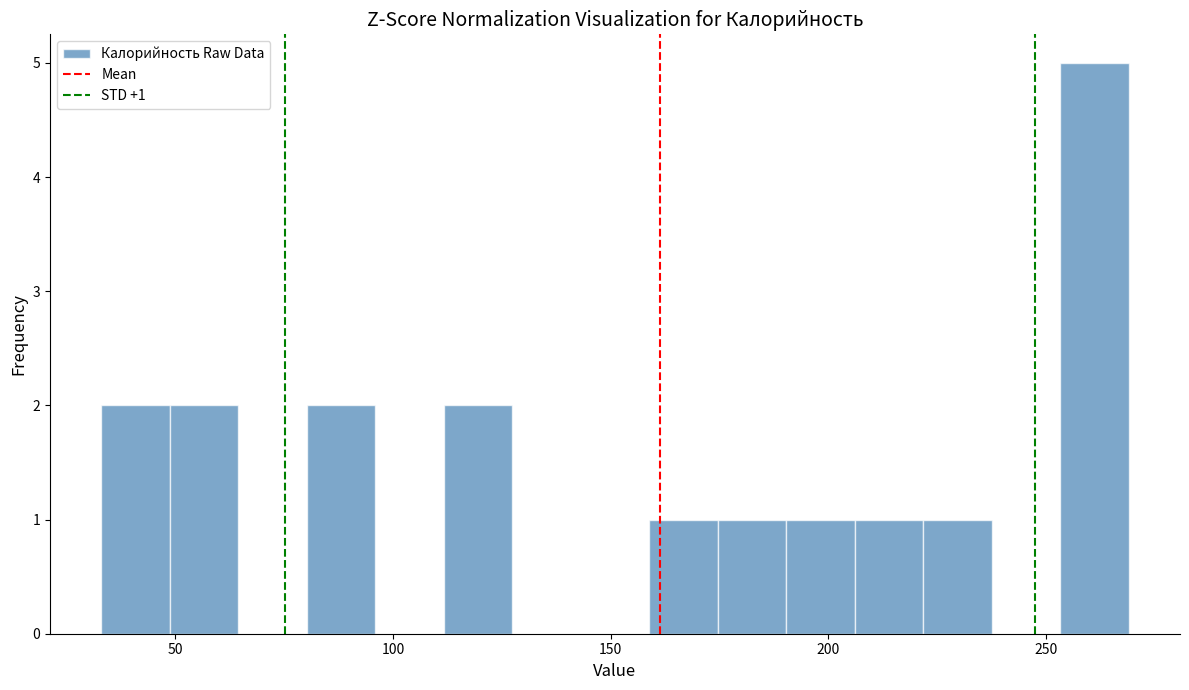

Around what value on the x-axis is the tallest bar? Give the approximate position of its centre, as read against the axis.

260